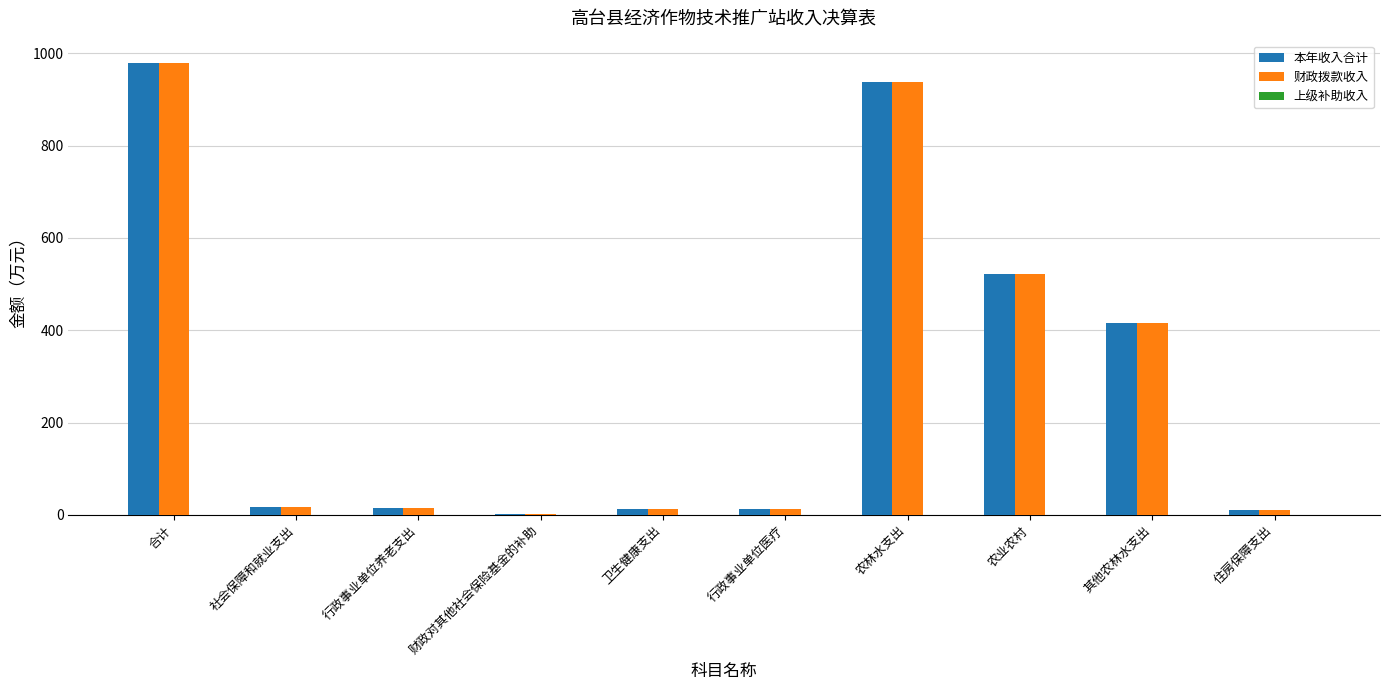

What is the spread (max minus min) of values at 卫生健康支出?

0.0